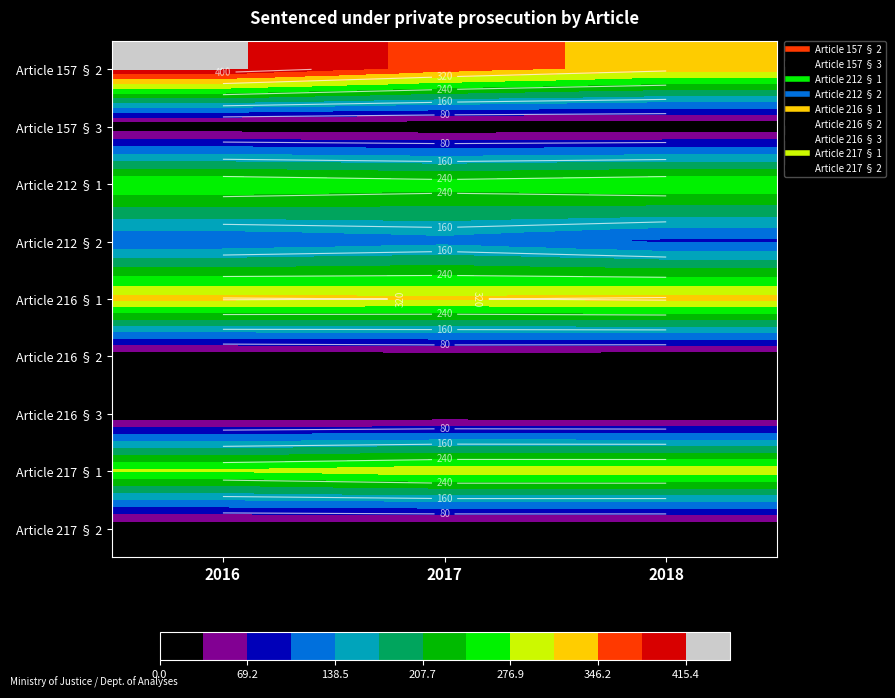

Is it true that Article 212 § 1 equals 164 at 2016?

False